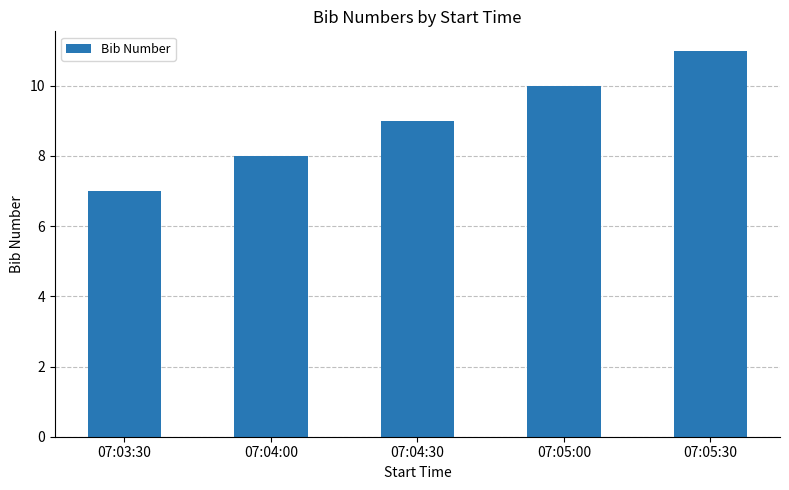

Rank the categories by value from lowest to highest.

07:03:30, 07:04:00, 07:04:30, 07:05:00, 07:05:30